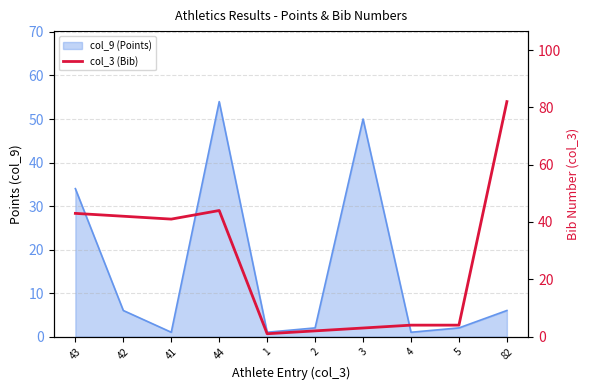

What is the label of the 3rd point from the right?

4